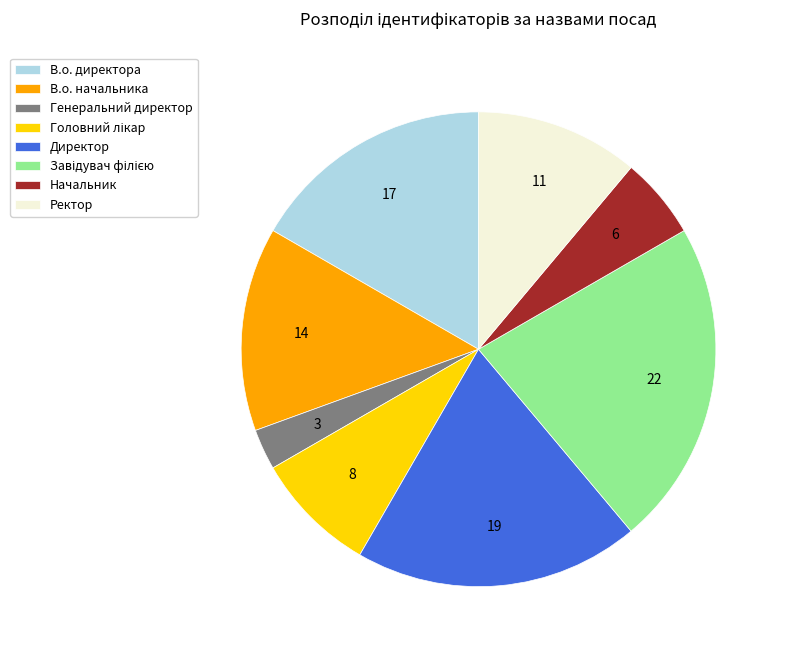

Between Ректор and Директор, which is larger?

Директор